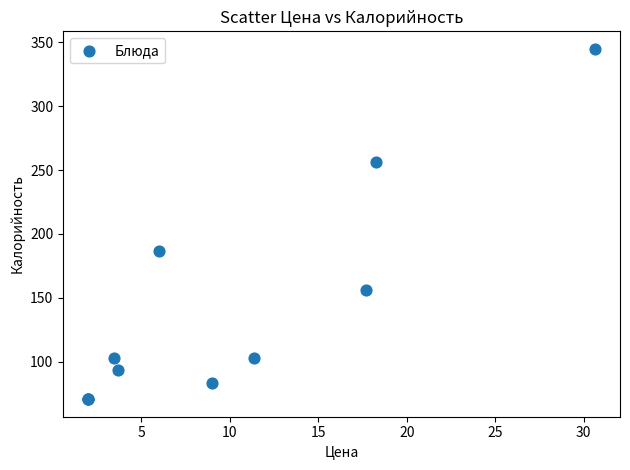

What Y value in the scatter plot is closest to 207?

187.0